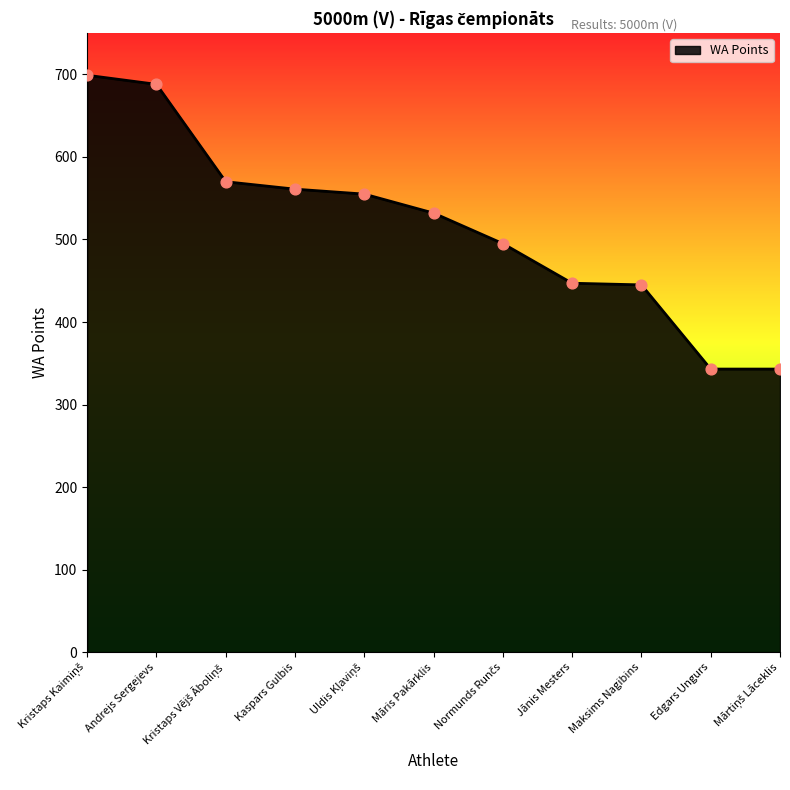

Where is the data nearest to the value 521?

Māris Pakārklis